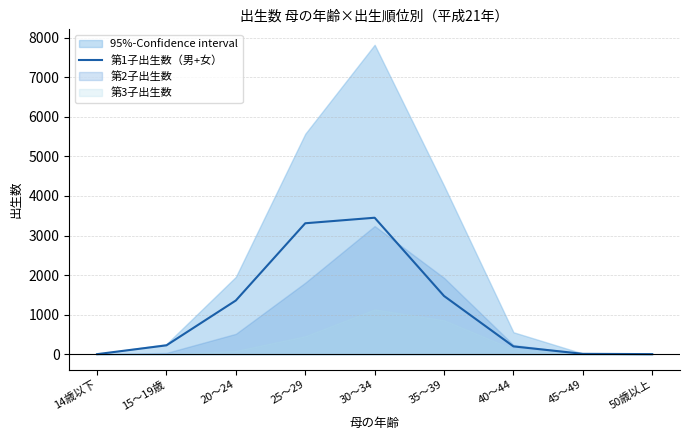

The value at 45～49 is 4. True or false?

False